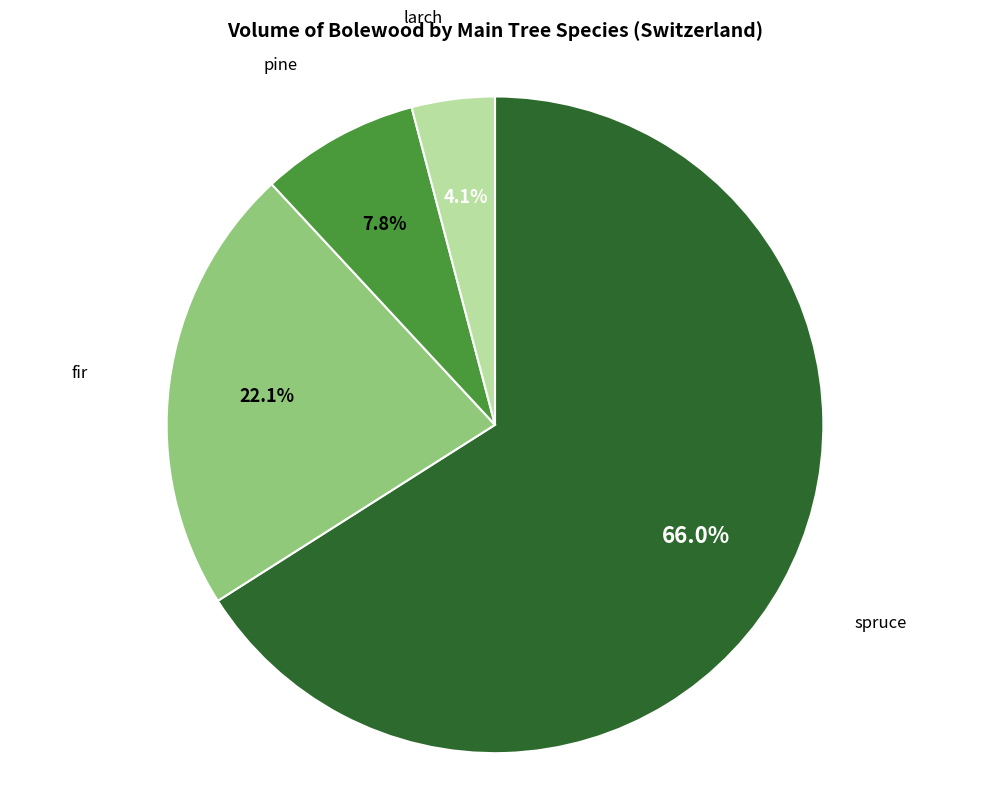

Is there any slice that represents more than half of the pie?

Yes